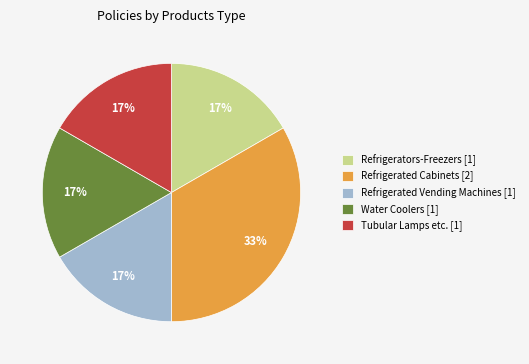

To the nearest percent, what is the average slice percentage?

20%